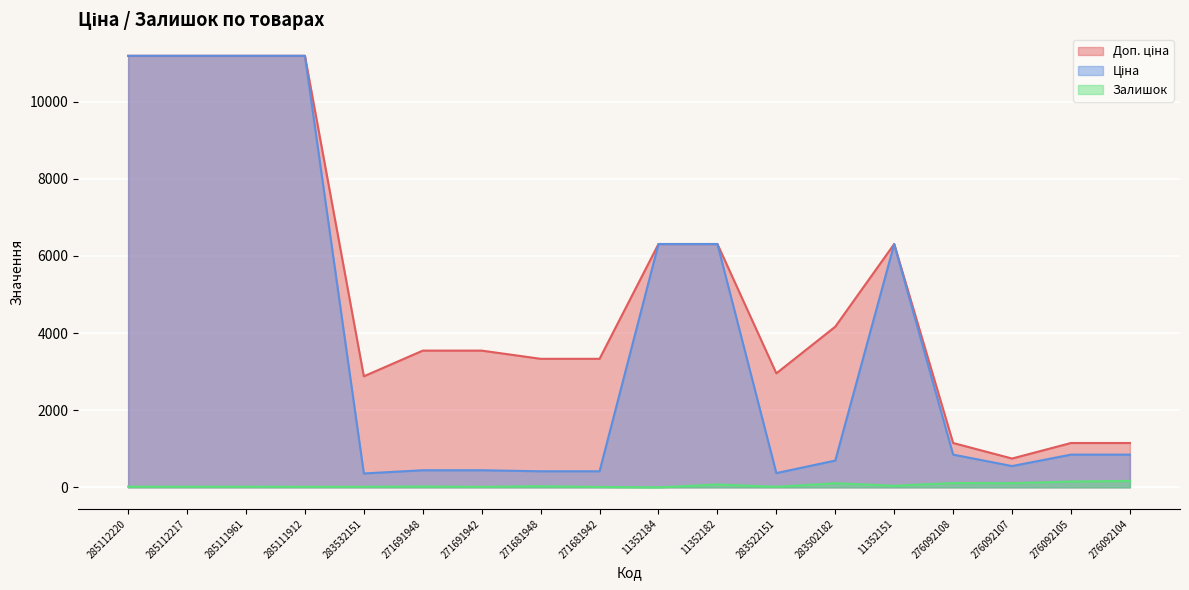

Reading left to right, list all the values displayed in this chart.

Доп. ціна: 11188.2	11188.2	11188.2	11188.2	2878.8	3545.0	3545.0	3332.5	3332.5	6308.8	6308.8	2955.8	4165.6	6308.8	1149.7	747.0	1149.7	1149.7
Ціна: 11188.2	11188.2	11188.2	11188.2	359.9	443.1	443.1	416.6	416.6	6308.8	6308.8	369.5	694.3	6308.8	848.4	551.5	848.4	848.4
Залишок: 17.0	17.0	17.0	15.0	15.0	22.0	13.0	30.0	10.0	0.0	74.0	15.0	106.0	41.0	112.0	107.0	151.0	167.0